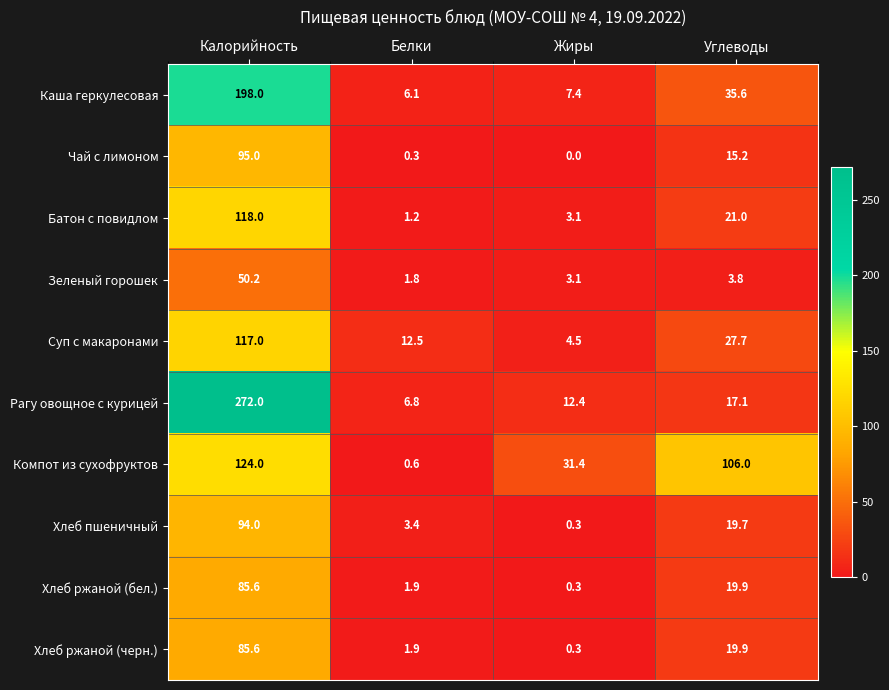

The value of Хлеб ржаной (бел.) at Калорийность is 27.9. True or false?

False